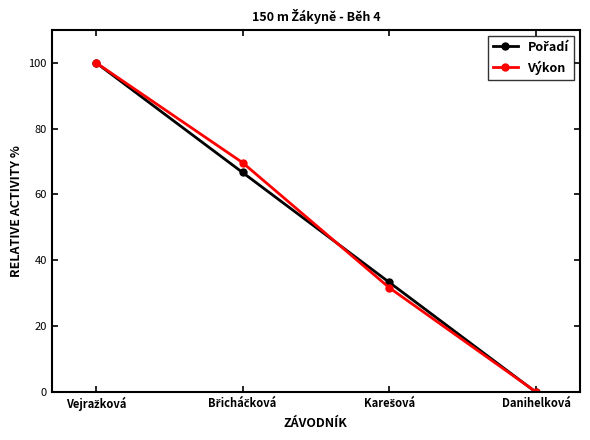

What is the value of the Výkon point at the 2nd from the left?

69.7